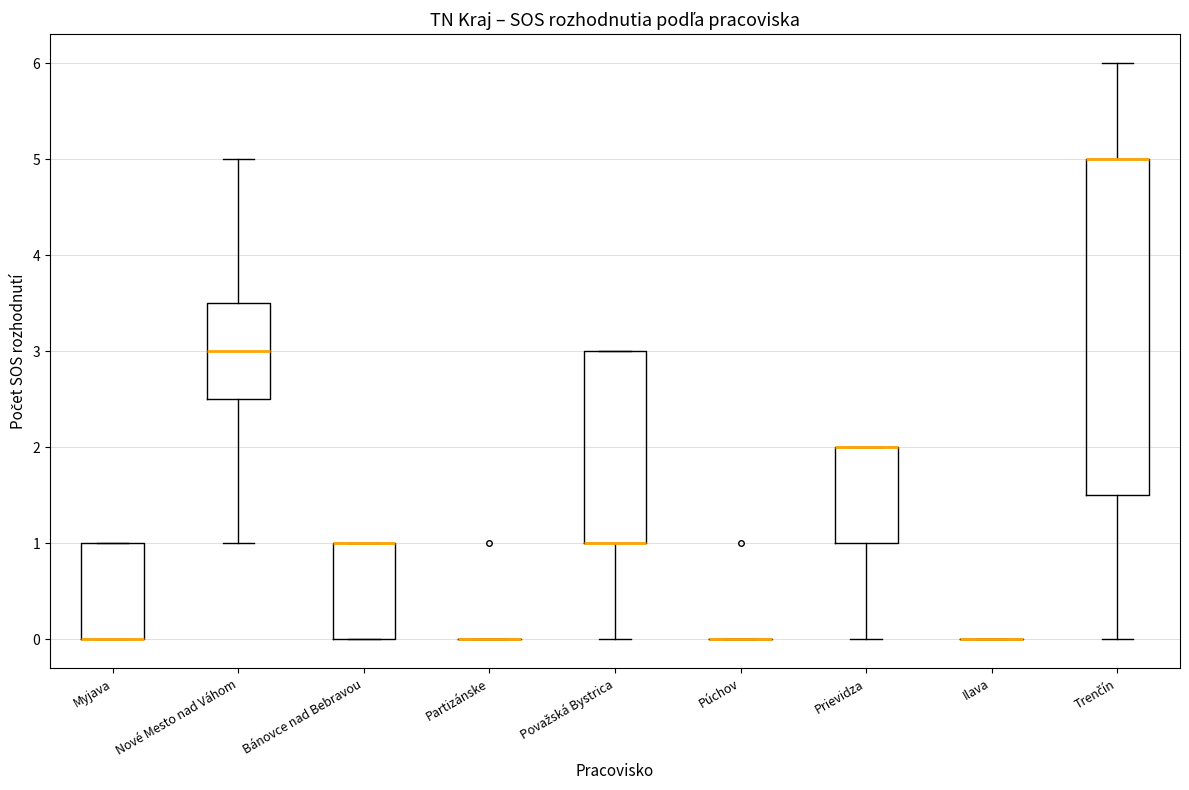

Which box is the tallest, from its lower edge to its upper edge?

Trenčín